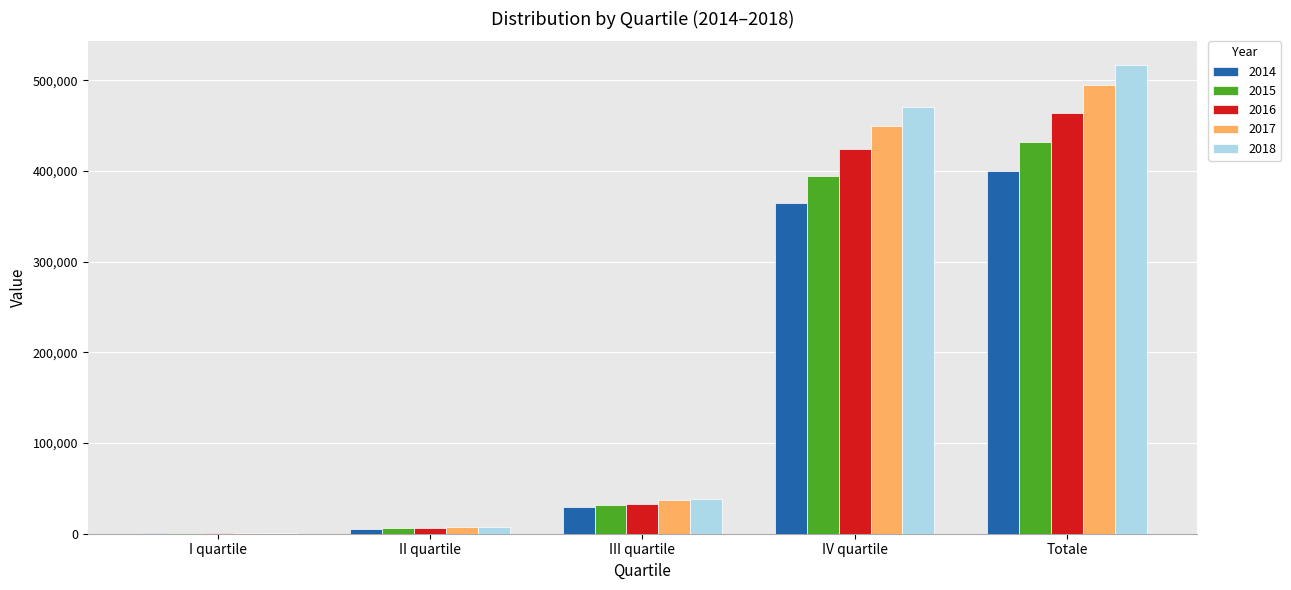

What is the maximum value shown in the chart?

517127.9